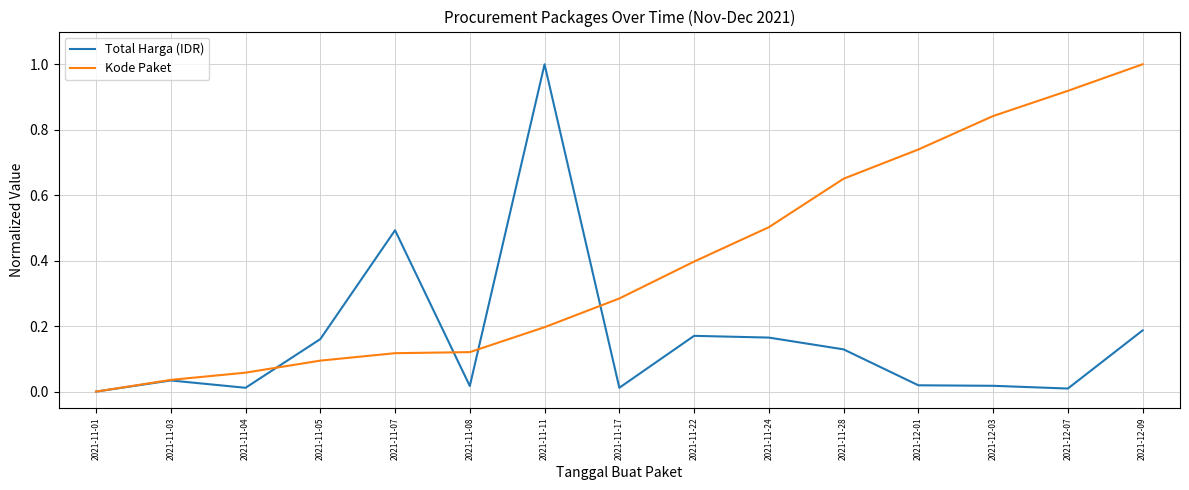

What position from the left is 2021-12-09?

15